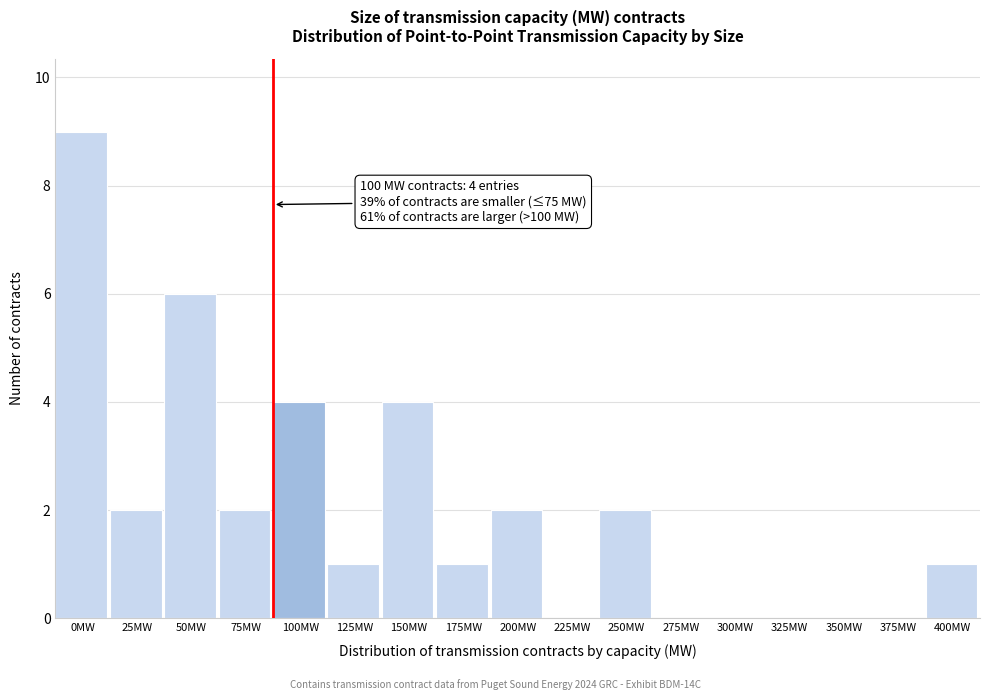

Reading left to right, list all the values displayed in this chart.

0MW=9	25MW=2	50MW=6	75MW=2	100MW=4	125MW=1	150MW=4	175MW=1	200MW=2	225MW=0	250MW=2	275MW=0	300MW=0	325MW=0	350MW=0	375MW=0	400MW=1